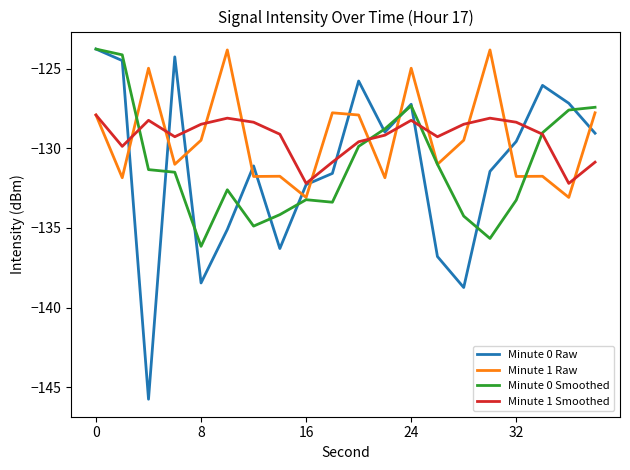

After their last crossing, which series has the higher values: Minute 0 Raw or Minute 1 Raw?

Minute 1 Raw